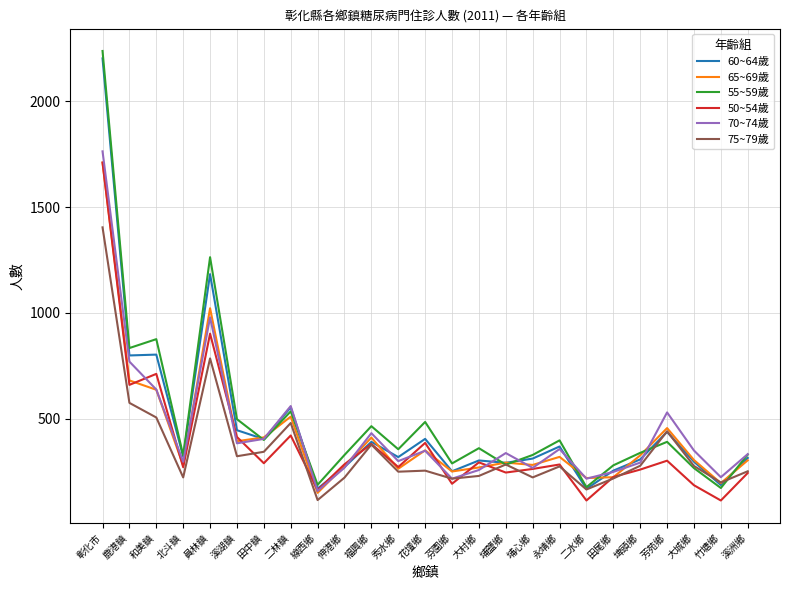

The value of 70~74歲 at 竹塘鄉 is 224. True or false?

True